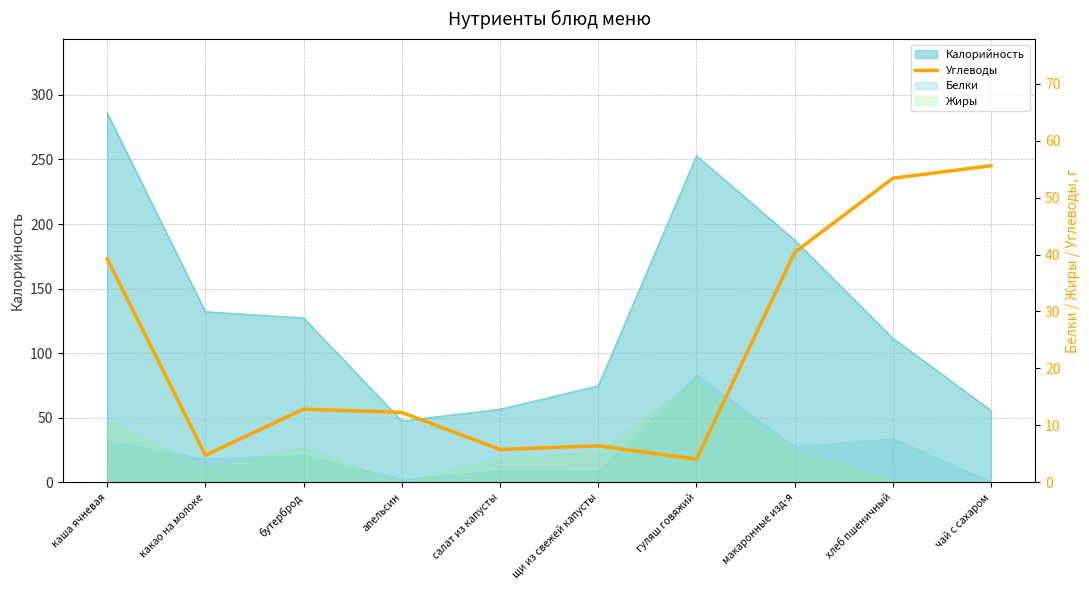

What position from the left is гуляш говяжий?

7